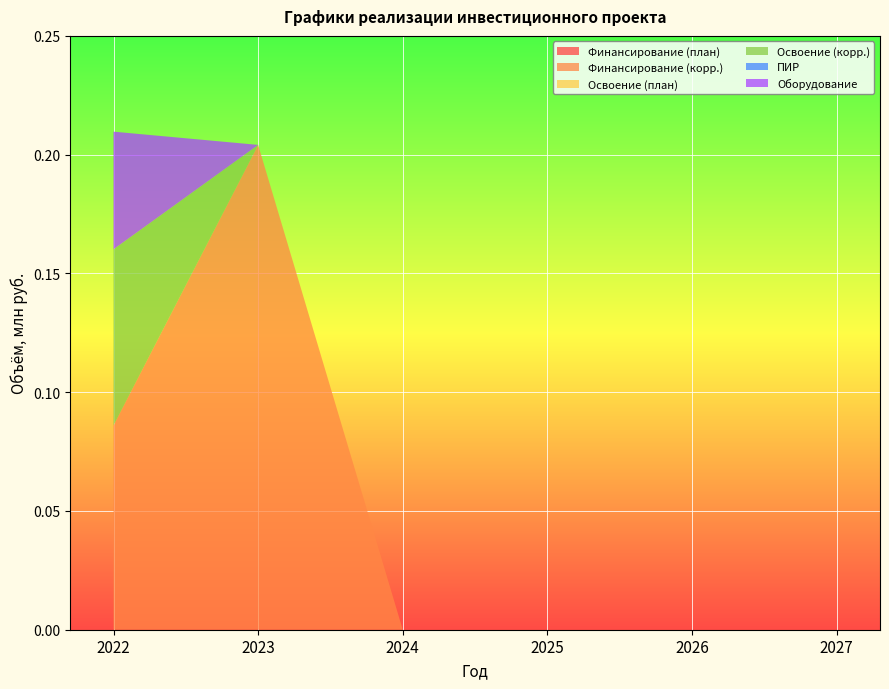

Reading left to right, what are all the values shown in this chart?

Финансирование (план): 2022=0.0	2023=0.0	2024=0.0	2025=0.0	2026=0.0	2027=0.0
Финансирование (корр.): 2022=0.1	2023=0.2	2024=0.0	2025=0.0	2026=0.0	2027=0.0
Освоение (план): 2022=0.0	2023=0.0	2024=0.0	2025=0.0	2026=0.0	2027=0.0
Освоение (корр.): 2022=0.1	2023=0.0	2024=0.0	2025=0.0	2026=0.0	2027=0.0
ПИР: 2022=0.0	2023=0.0	2024=0.0	2025=0.0	2026=0.0	2027=0.0
Оборудование: 2022=0.0	2023=0.0	2024=0.0	2025=0.0	2026=0.0	2027=0.0